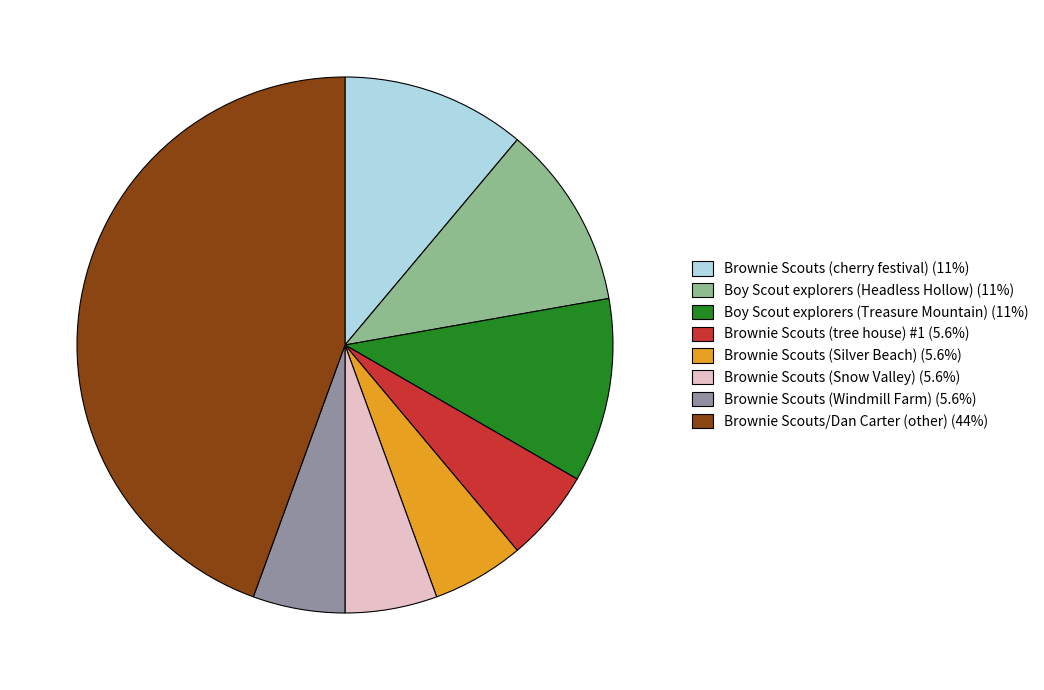

Combined, do Boy Scout explorers (Treasure Mountain) (11%) and Brownie Scouts (Windmill Farm) (5.6%) account for over 50%?

No